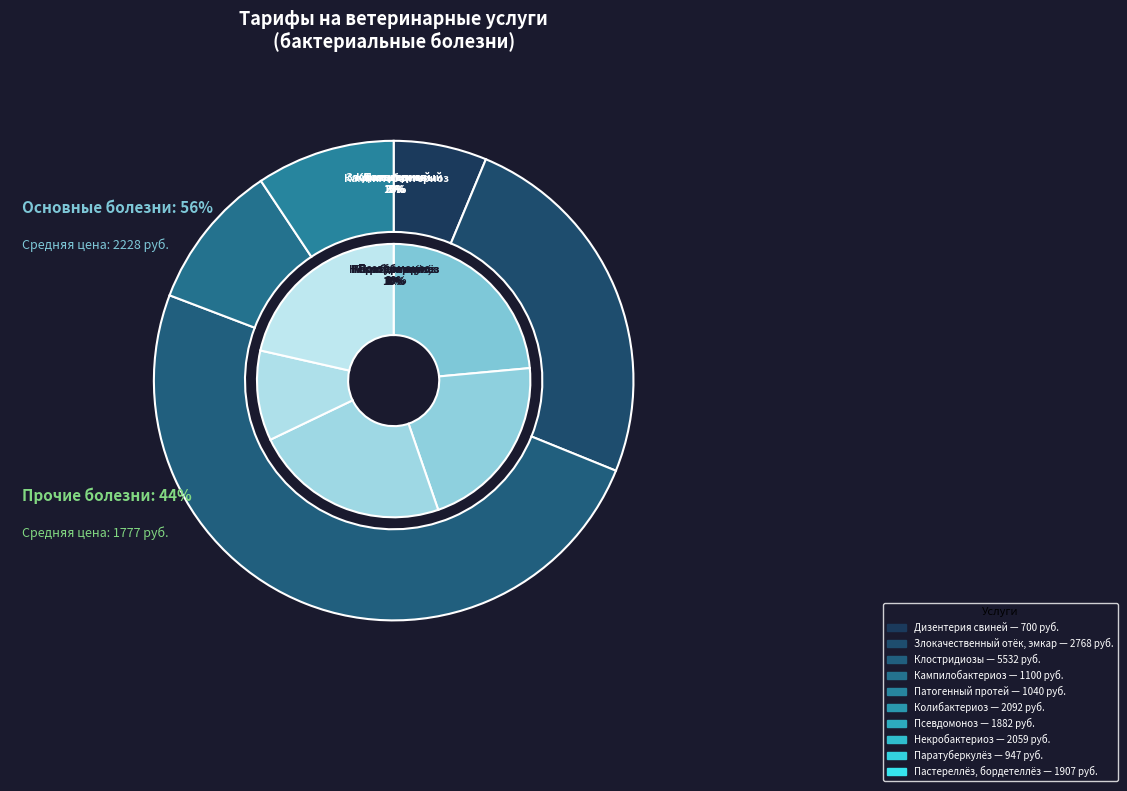

What percentage is the Колибактериоз slice, to the nearest percent?

10%